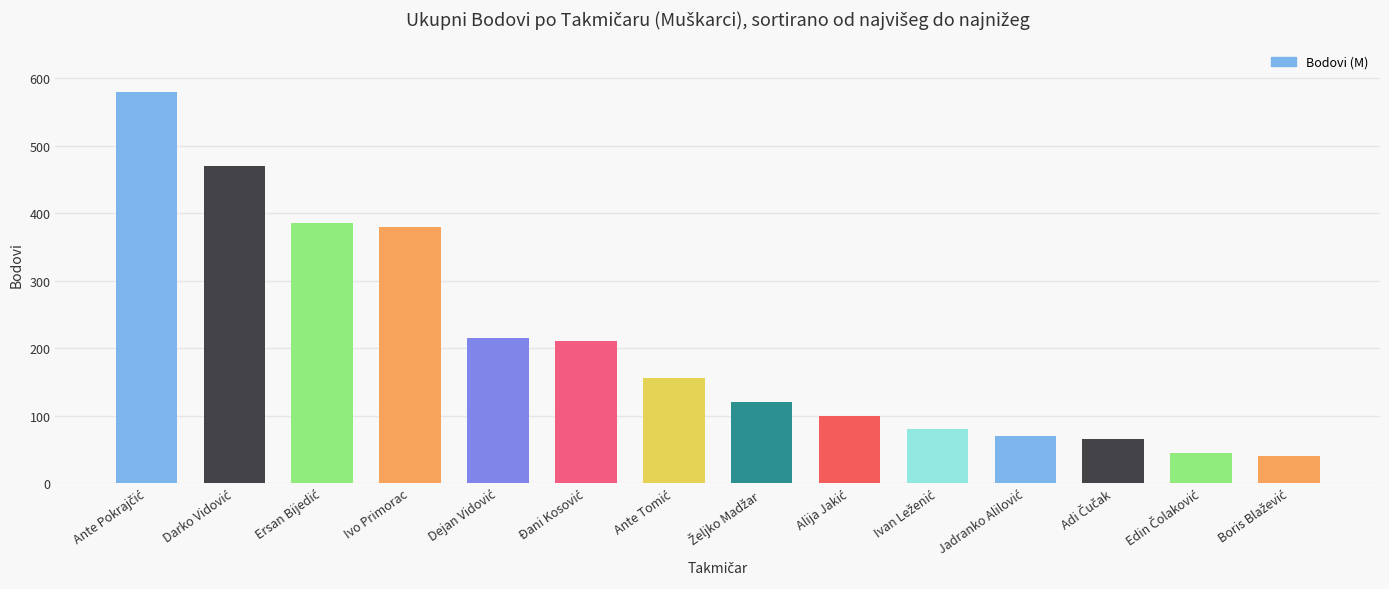

True or false: the data shows 623 at Ivo Primorac.

False